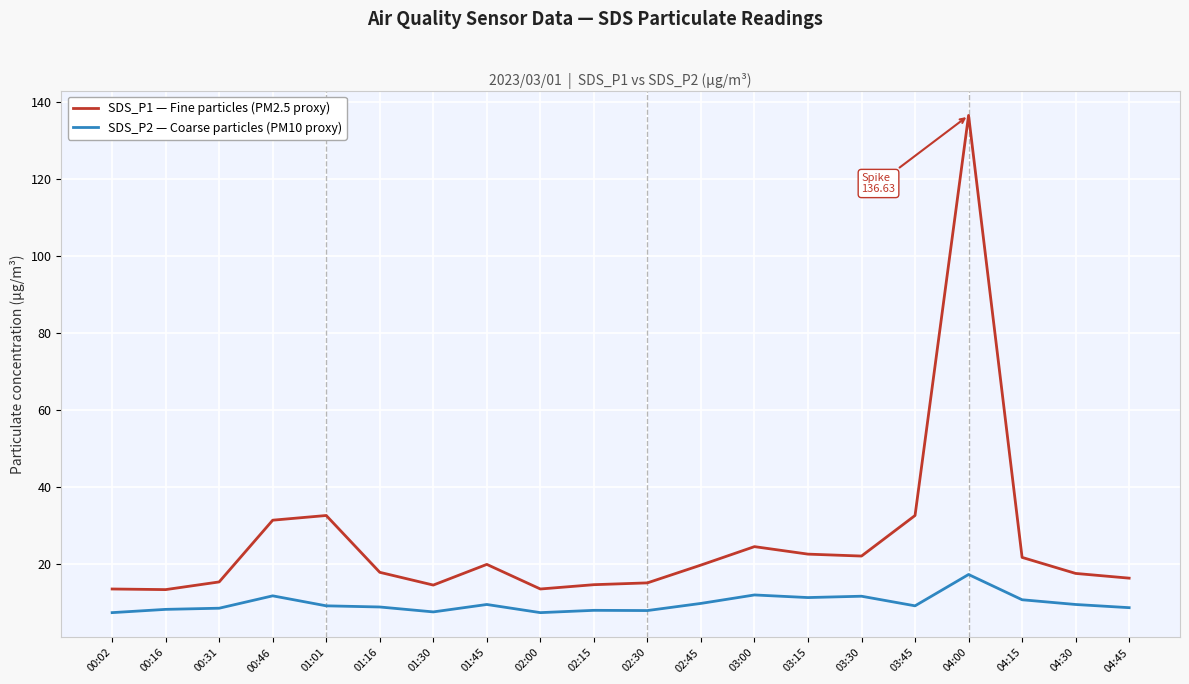

True or false: SDS_P1 — Fine particles (PM2.5 proxy) and SDS_P2 — Coarse particles (PM10 proxy) intersect in this chart.

False